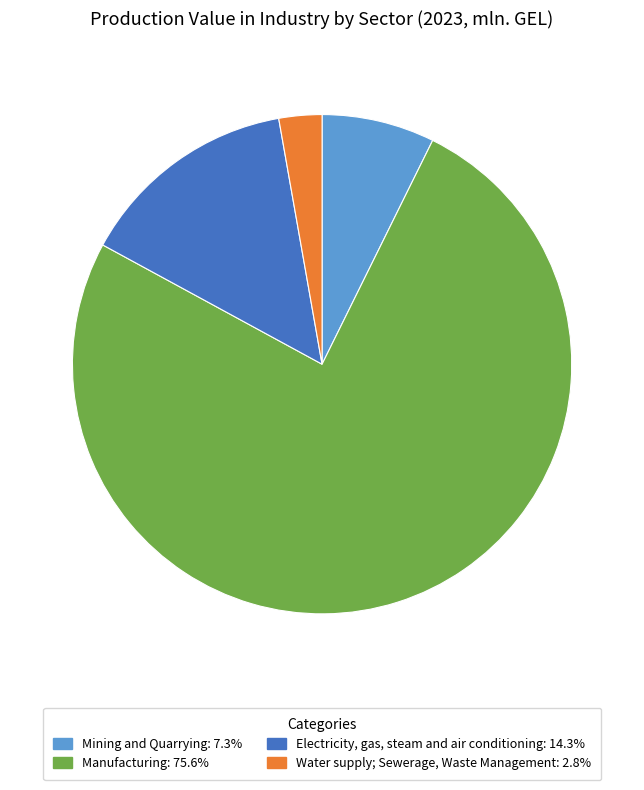

Which slice is the smallest?

Water supply; Sewerage, Waste Management